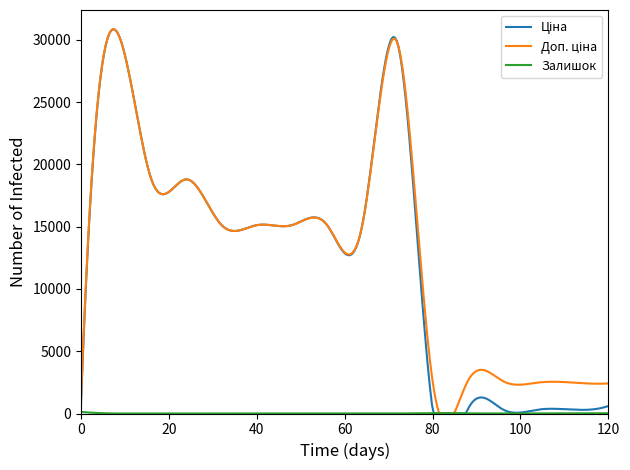

How many lines are shown in the chart?

3